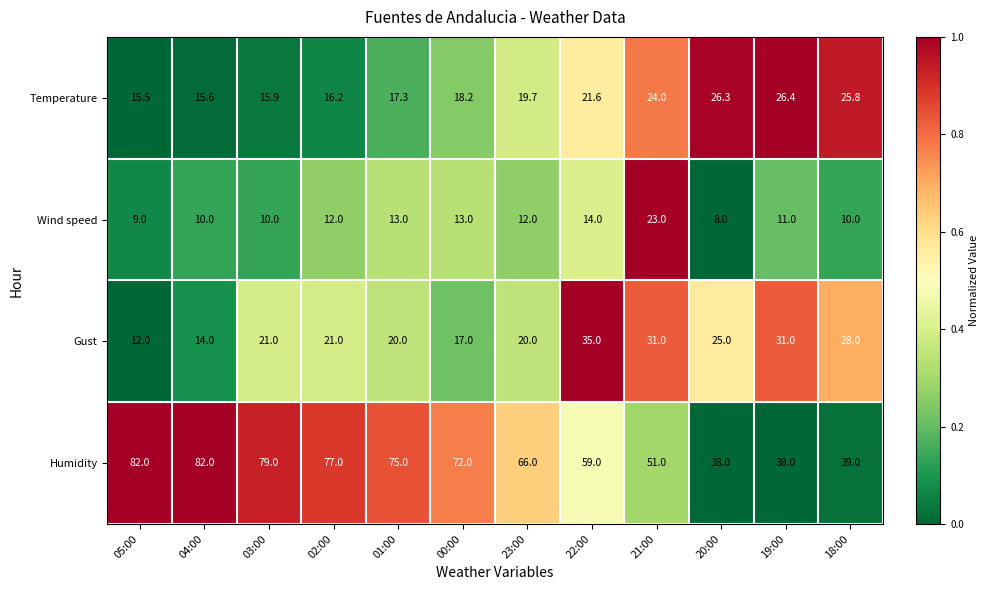

List the series in order of their peak value, highest first.

Humidity, Gust, Temperature, Wind speed